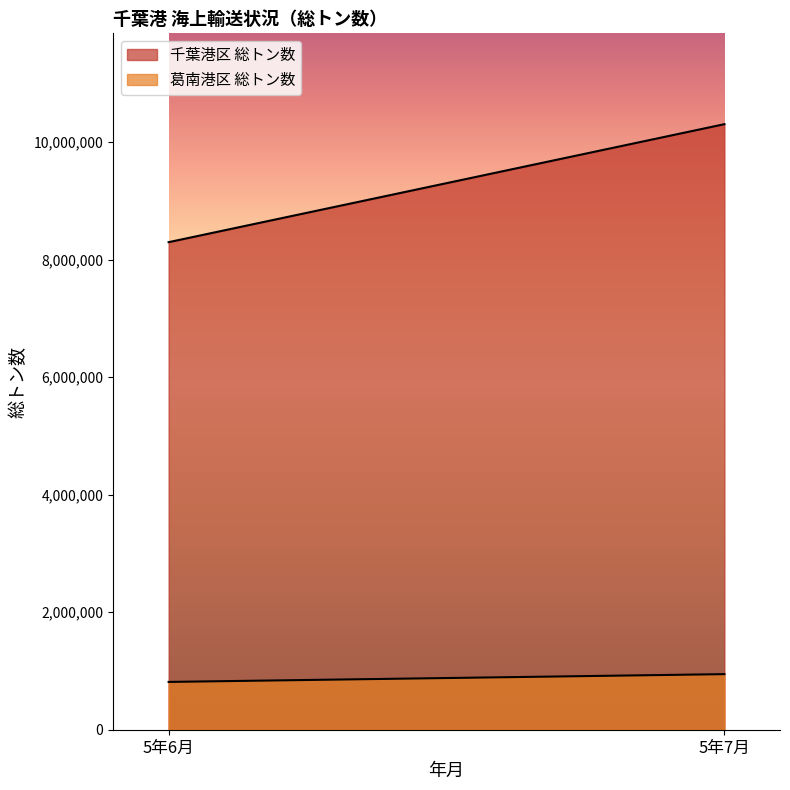

Which has a higher value, 5年7月 or 5年6月?

5年7月